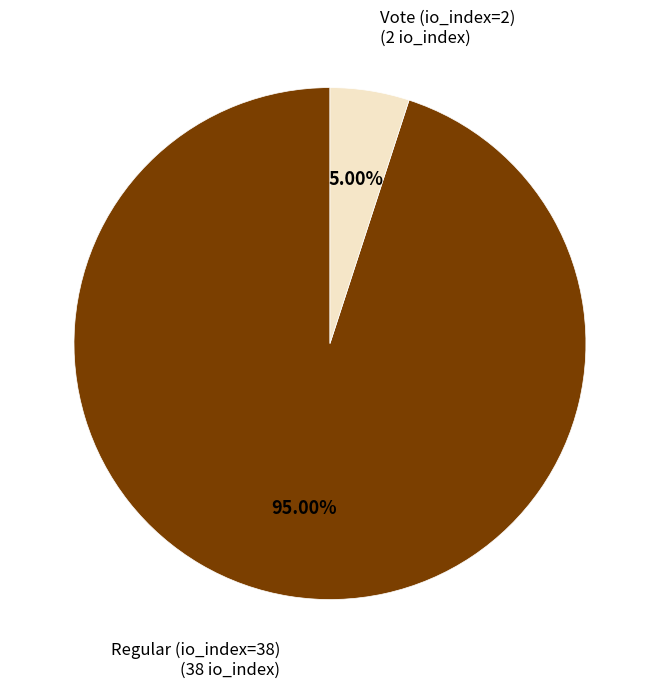

What is the majority slice?

Regular (io_index=38)